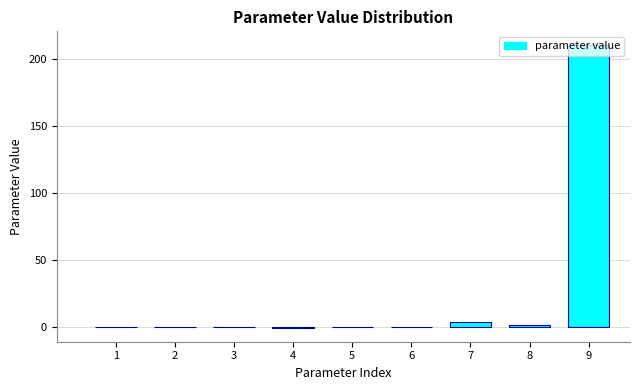

What is the greatest value displayed?

210.2